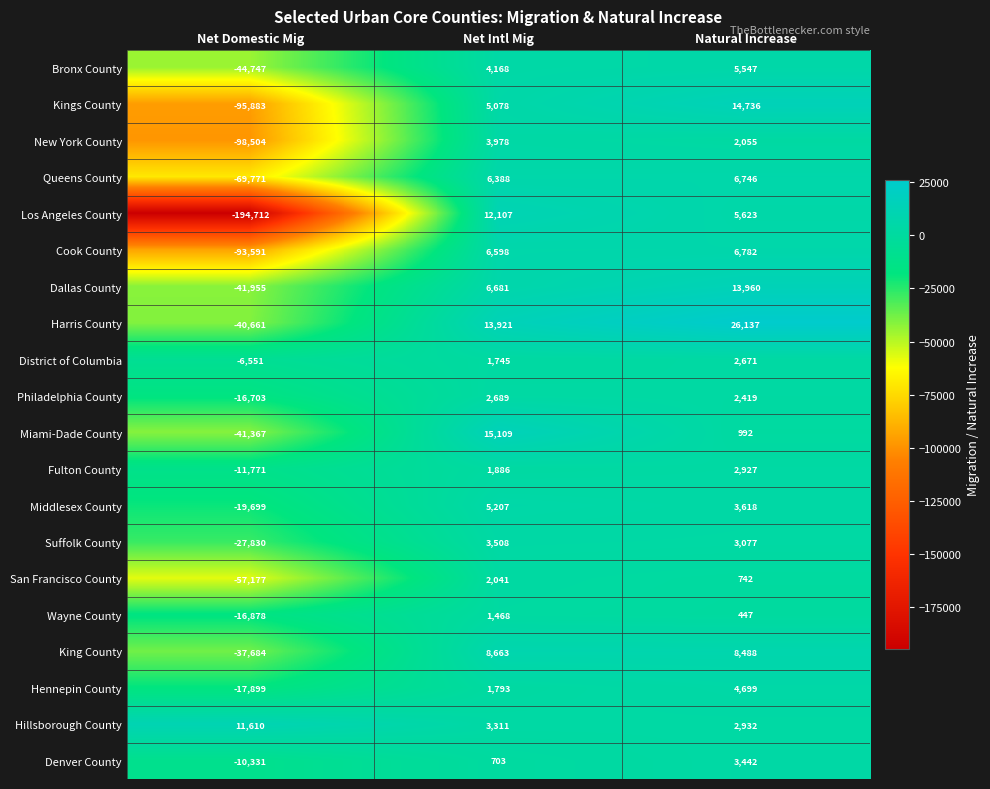

True or false: Los Angeles County has a value of 16224 at Net Intl Mig.

False